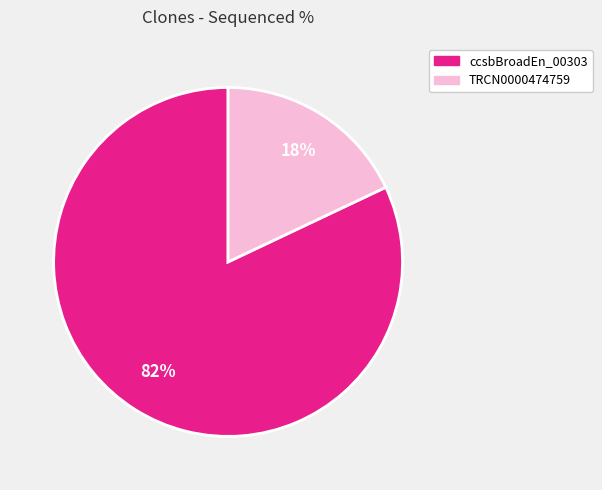

Count the number of slices in the pie.

2